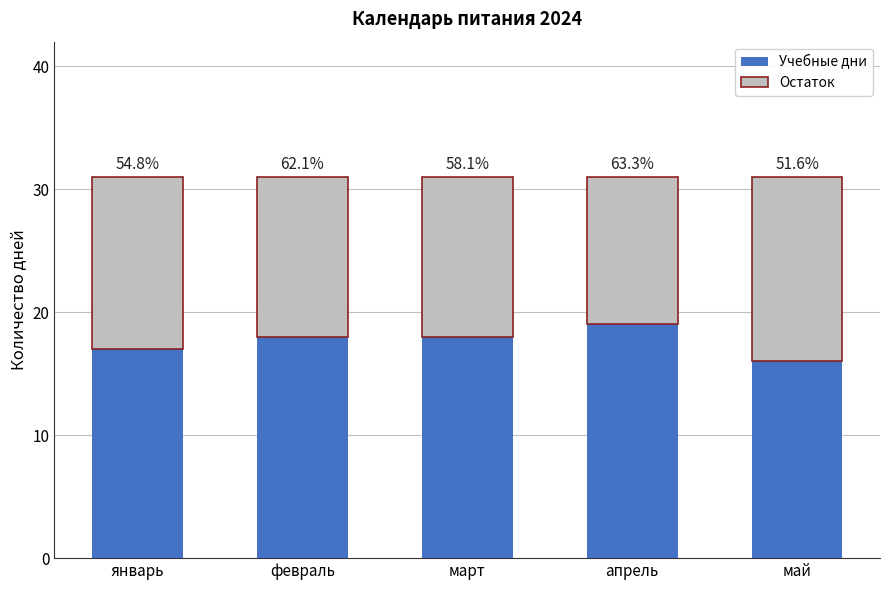

Which series has the largest total across all categories?

Учебные дни